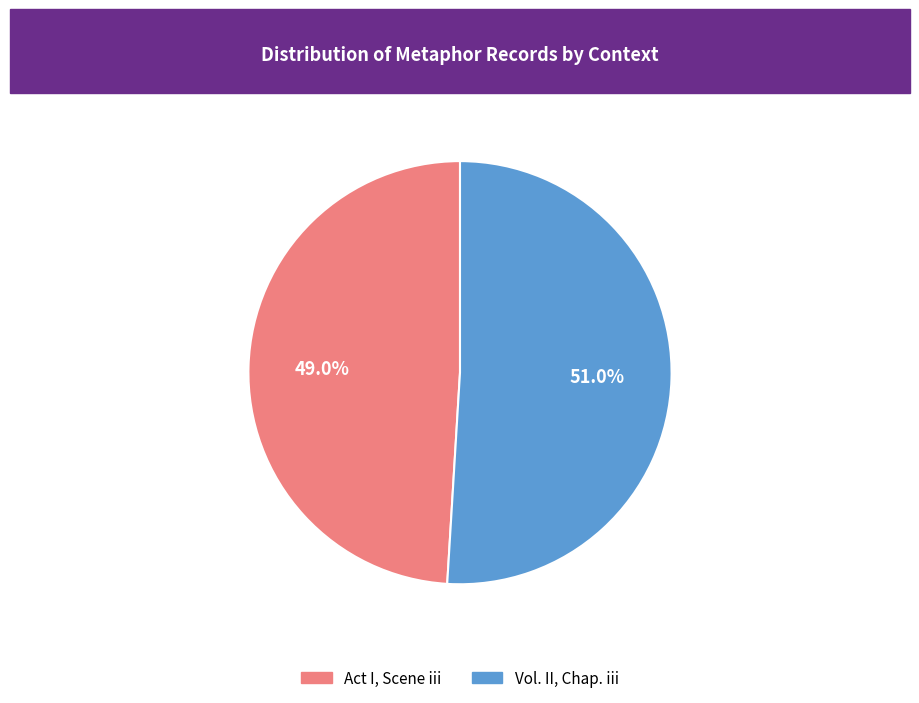

To the nearest percent, what is the difference between the largest and smallest slice percentages?

2%